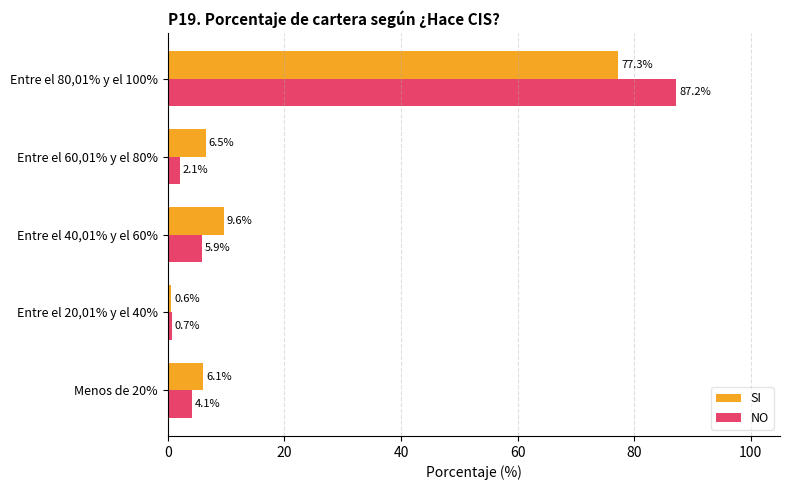

Between Entre el 40,01% y el 60% and Entre el 60,01% y el 80%, which series saw the biggest shift?

NO